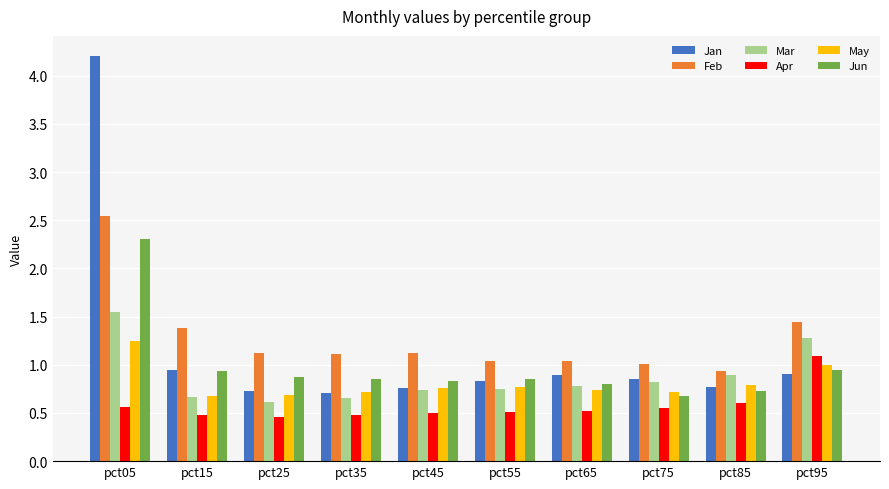

Is it true that Apr equals 0.6 at pct05?

True